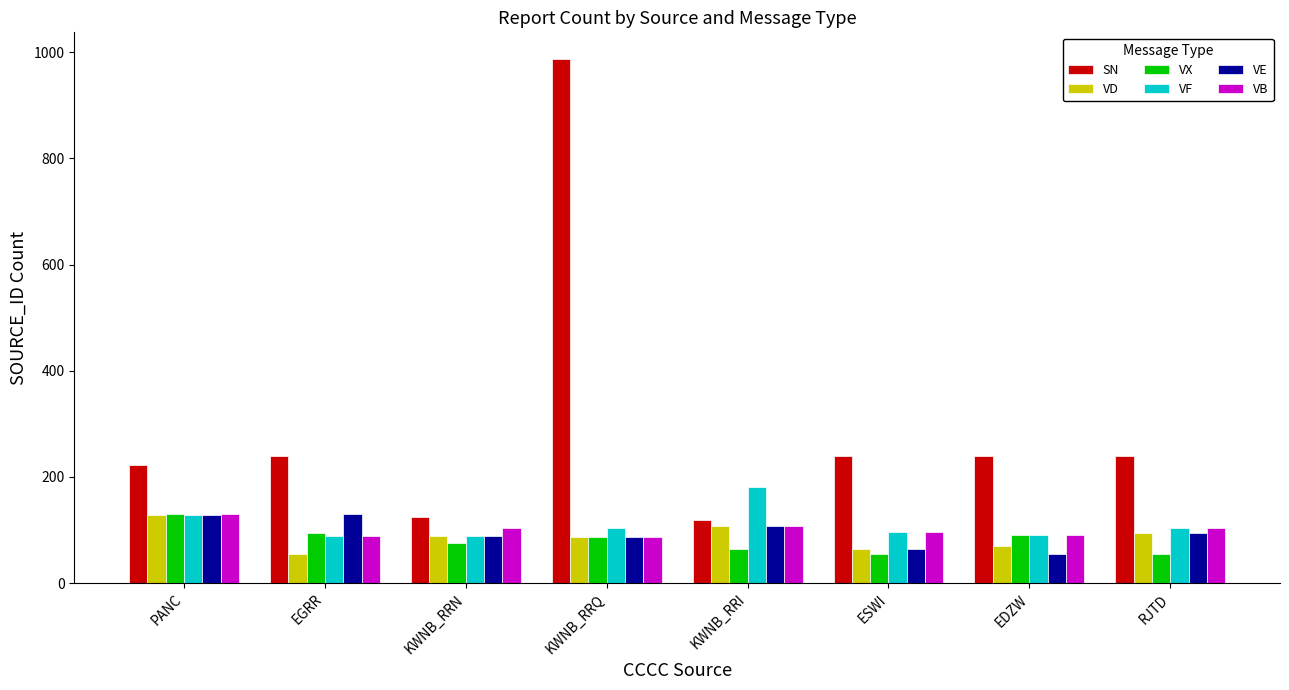

The value of VF at KWNB_RRI is 110. True or false?

False